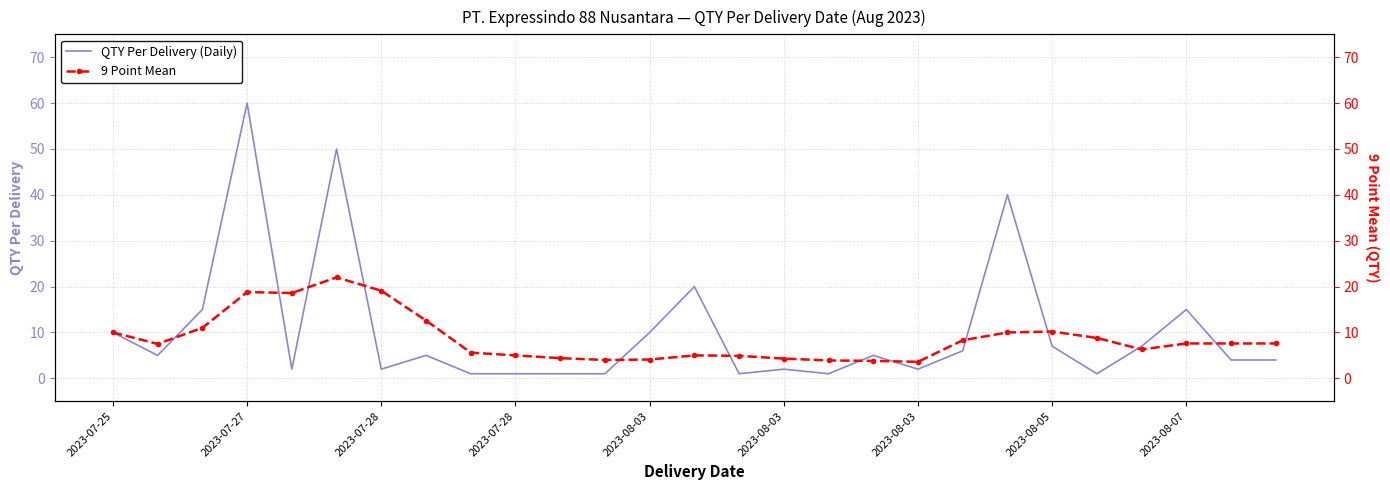

The 9 Point Mean series shows 4.4 at 10. True or false?

True